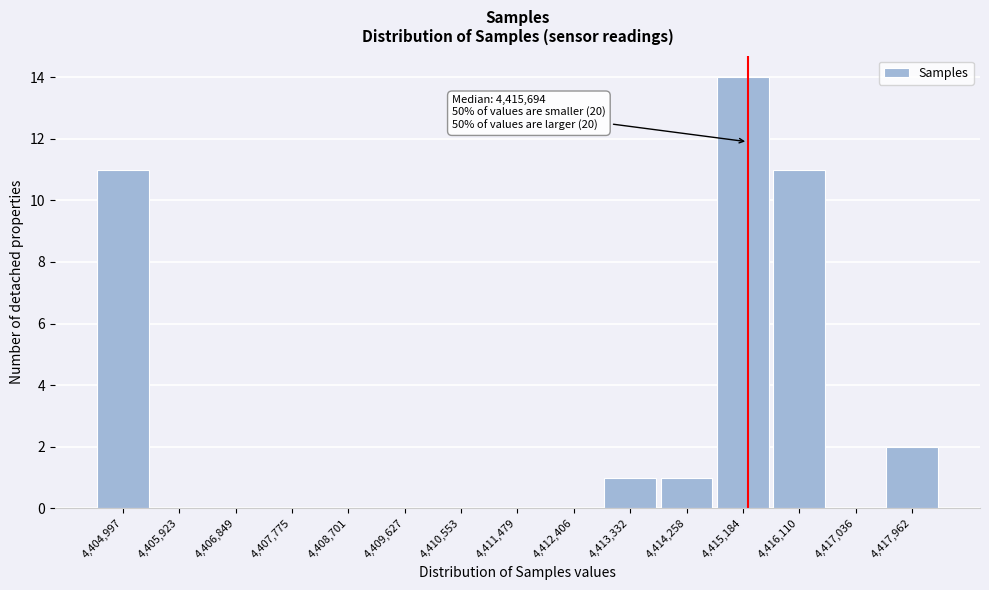

Reading left to right, what are all the values shown in this chart?

4,404,997=11	4,405,923=0	4,406,849=0	4,407,775=0	4,408,701=0	4,409,627=0	4,410,553=0	4,411,479=0	4,412,406=0	4,413,332=1	4,414,258=1	4,415,184=14	4,416,110=11	4,417,036=0	4,417,962=2